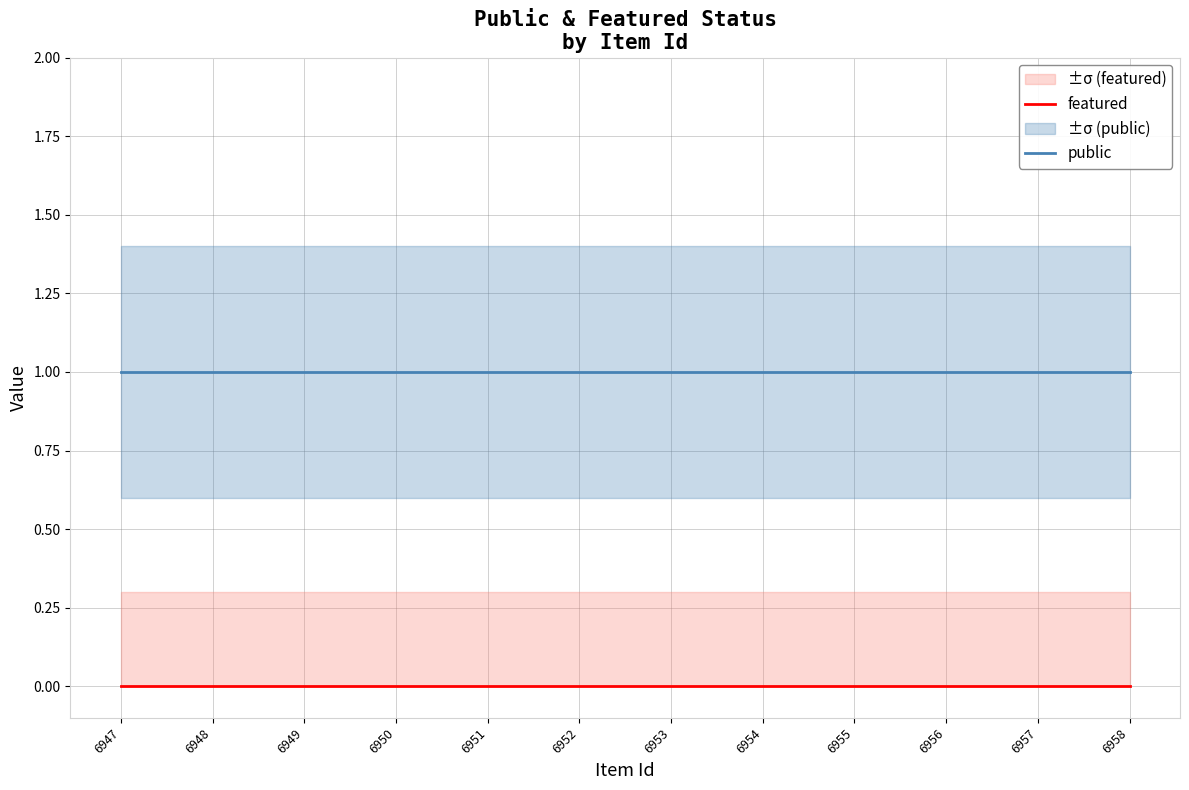

What is the spread (max minus min) of values at 6957?

1